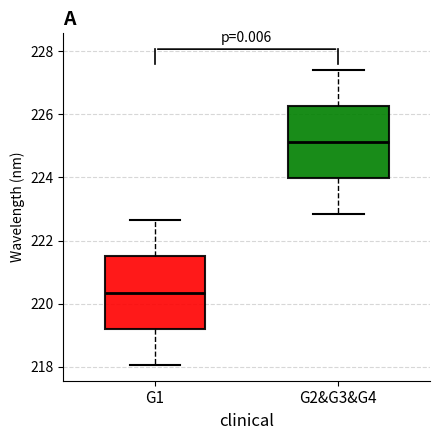

Reading left to right, read every box against the y-axis: the position of its median line, the range the box covers, and the ends of its whiskers. The values are not printed on the chart, so give them approximately, as read against the axis.

G1: median 220.4, box 219.2 to 221.4, whiskers 218.0 to 222.6
G2&G3&G4: median 225.2, box 224.0 to 226.2, whiskers 222.8 to 227.4